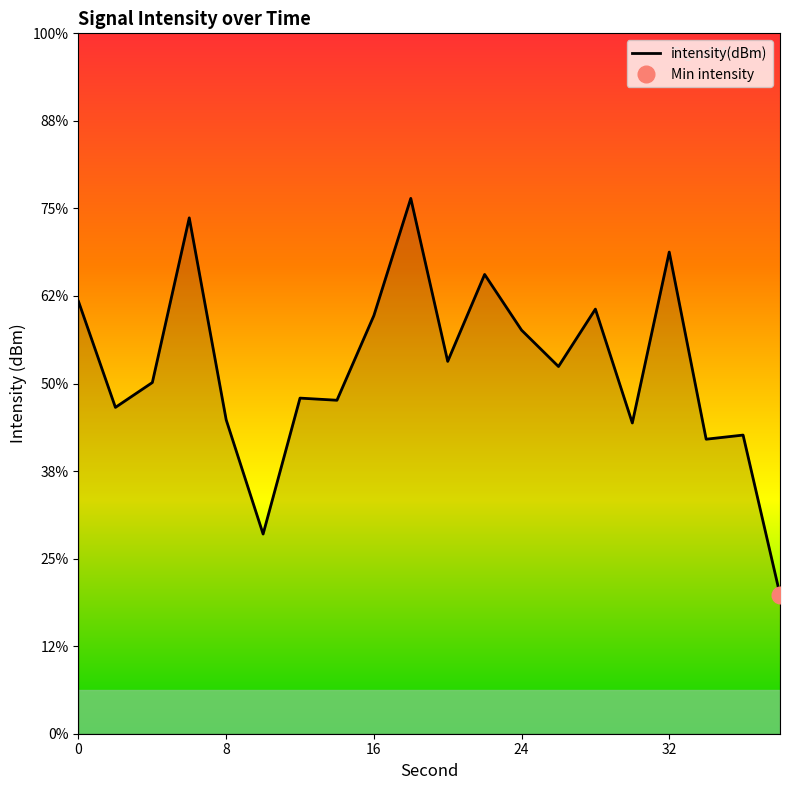

What is the difference between the second highest and minimum values?

4.3